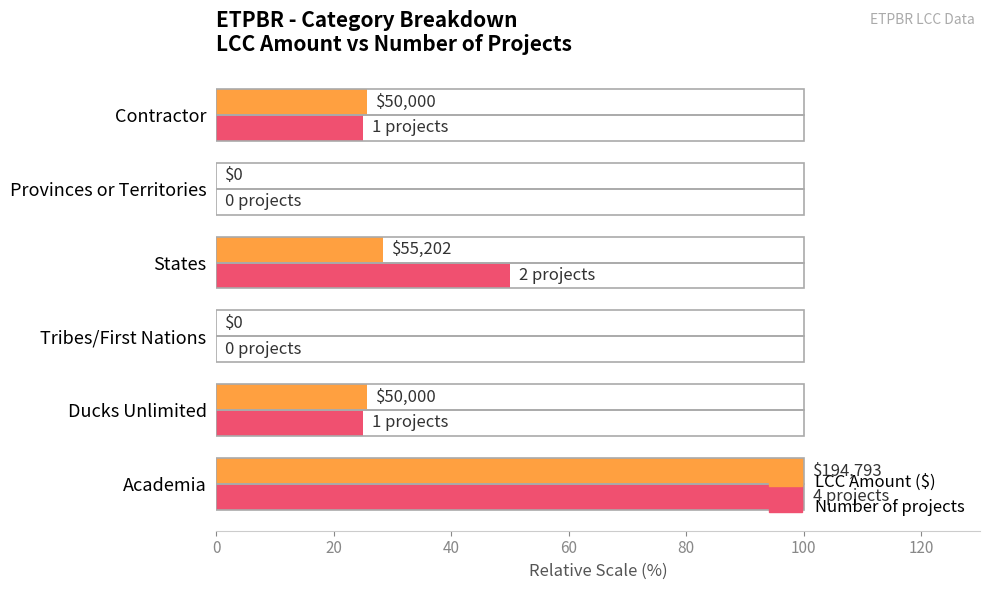

What is the difference between the maximum and minimum values in the Number of projects series?

100.0